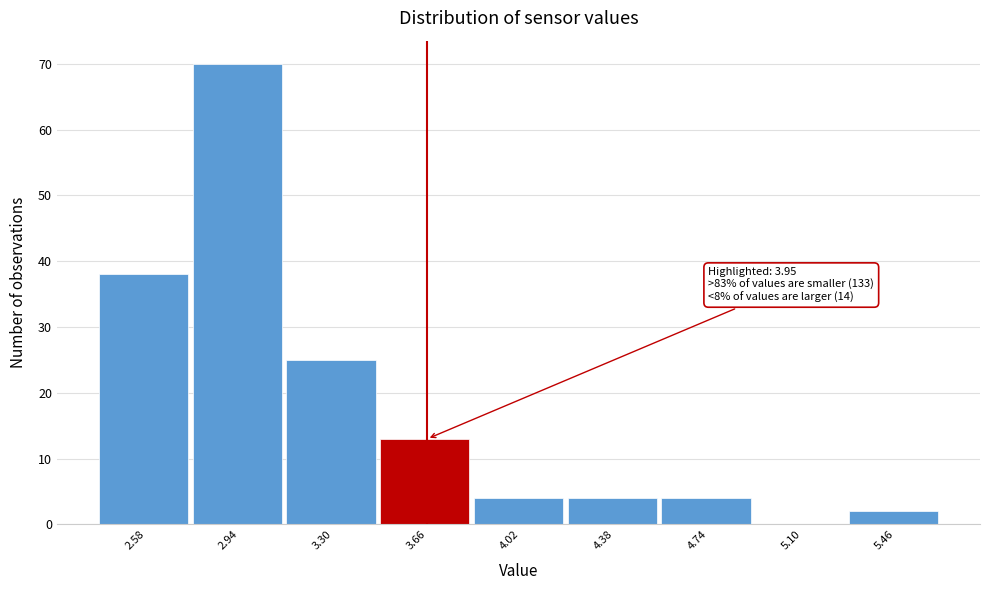

Reading left to right, extract all data points from this chart.

2.58=38	2.94=70	3.30=25	3.66=13	4.02=4	4.38=4	4.74=4	5.10=0	5.46=2